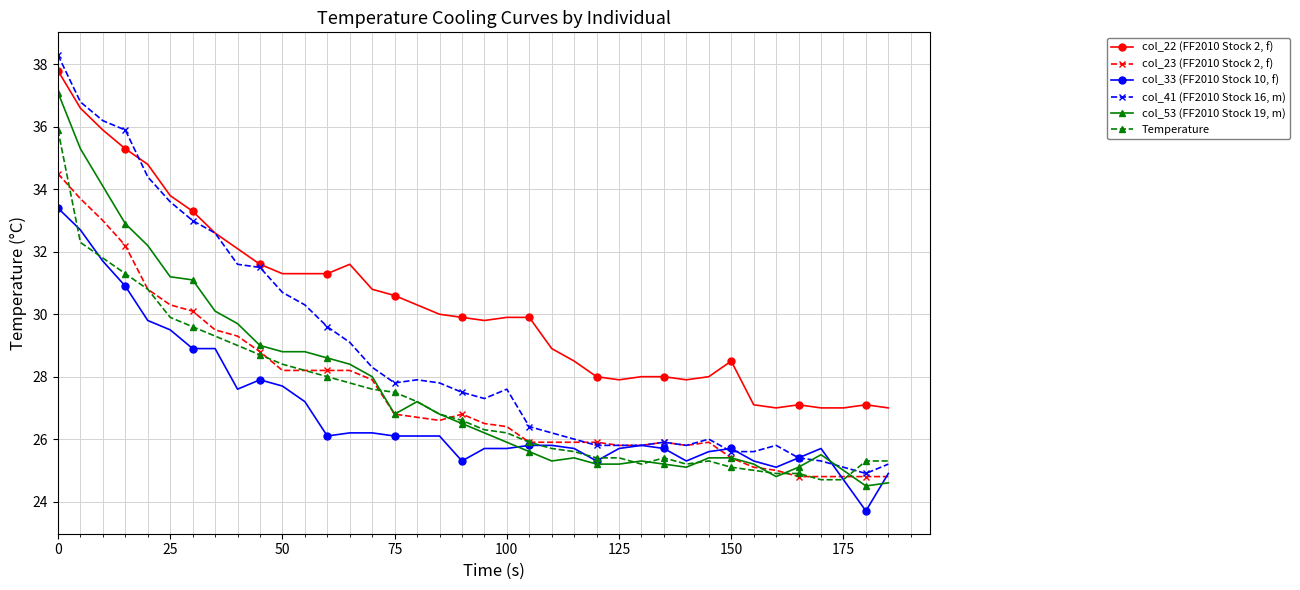

True or false: col_22 (FF2010 Stock 2, f) and col_53 (FF2010 Stock 19, m) cross at least once.

False